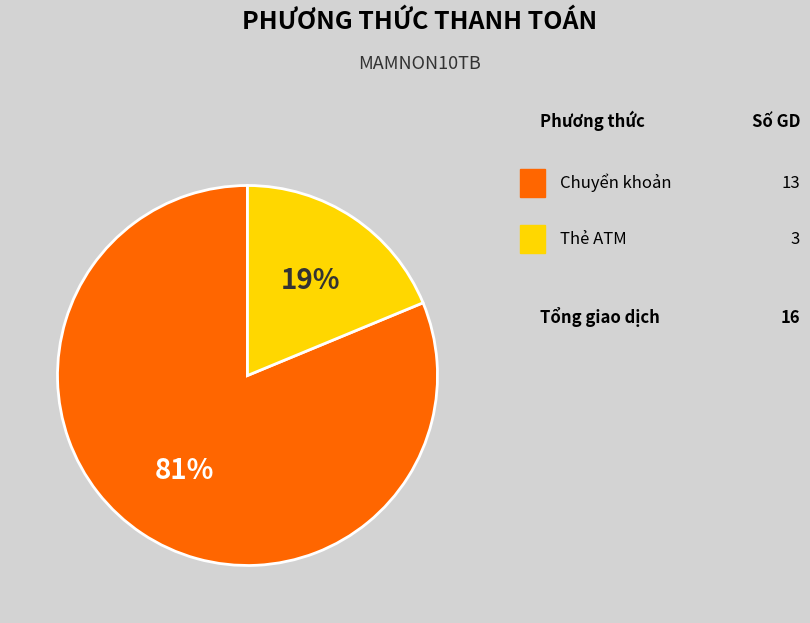

Does any single category account for the majority?

Yes